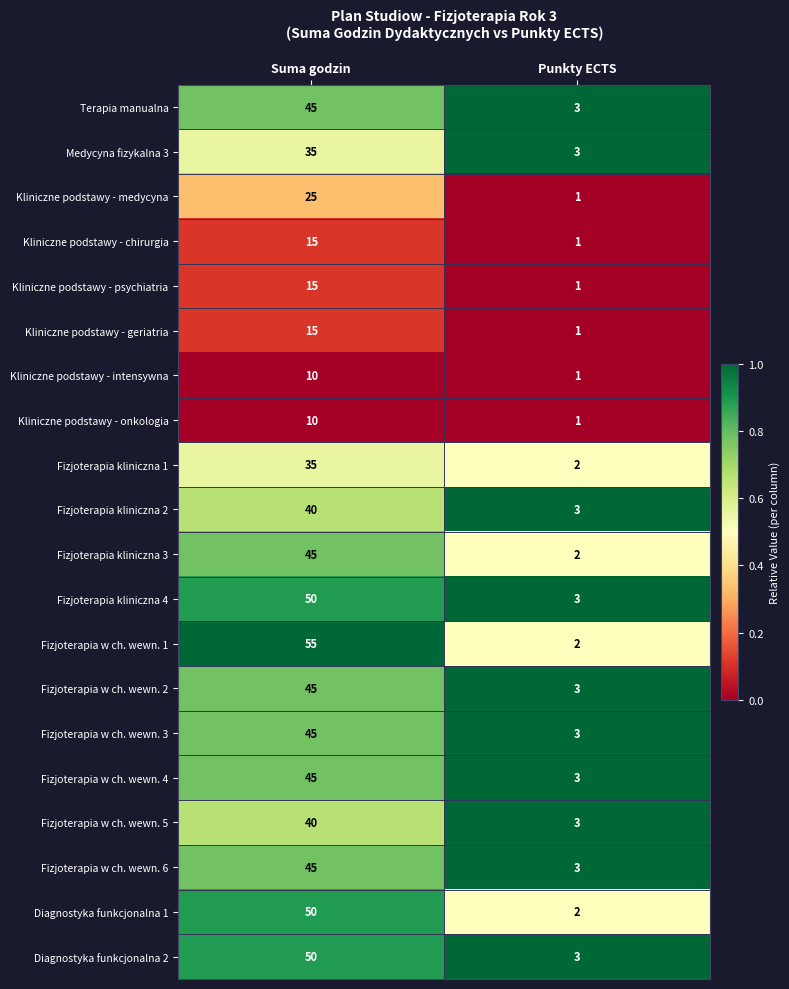

The value of Diagnostyka funkcjonalna 1 at Suma godzin is 50. True or false?

True